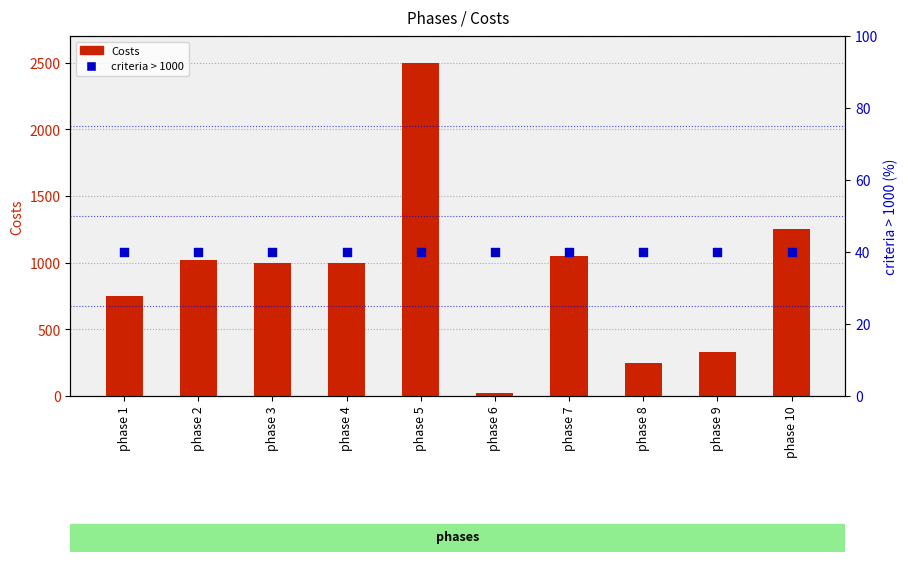

At which category is the sum across all series the highest?

phase 5